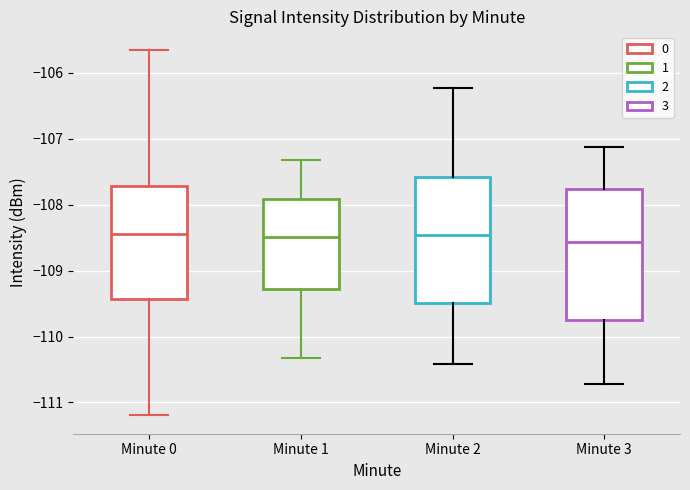

Reading left to right, read every box against the y-axis: the position of its median line, the range the box covers, and the ends of its whiskers. The values are not printed on the chart, so give them approximately, as read against the axis.

Minute 0: median -108.4, box -109.4 to -107.7, whiskers -111.2 to -105.6
Minute 1: median -108.5, box -109.3 to -107.9, whiskers -110.3 to -107.3
Minute 2: median -108.5, box -109.5 to -107.6, whiskers -110.4 to -106.2
Minute 3: median -108.6, box -109.8 to -107.8, whiskers -110.7 to -107.1